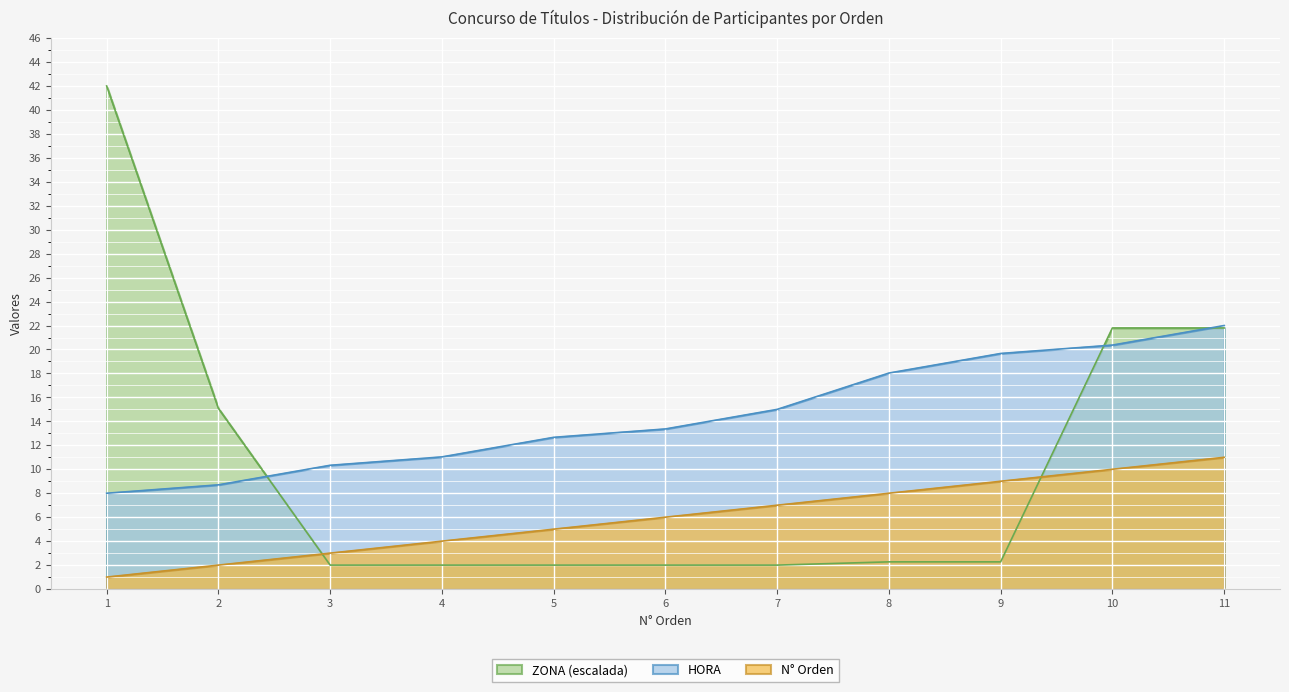

Rank the series by their average value, from highest to lowest.

HORA, ZONA (escalada), N° Orden